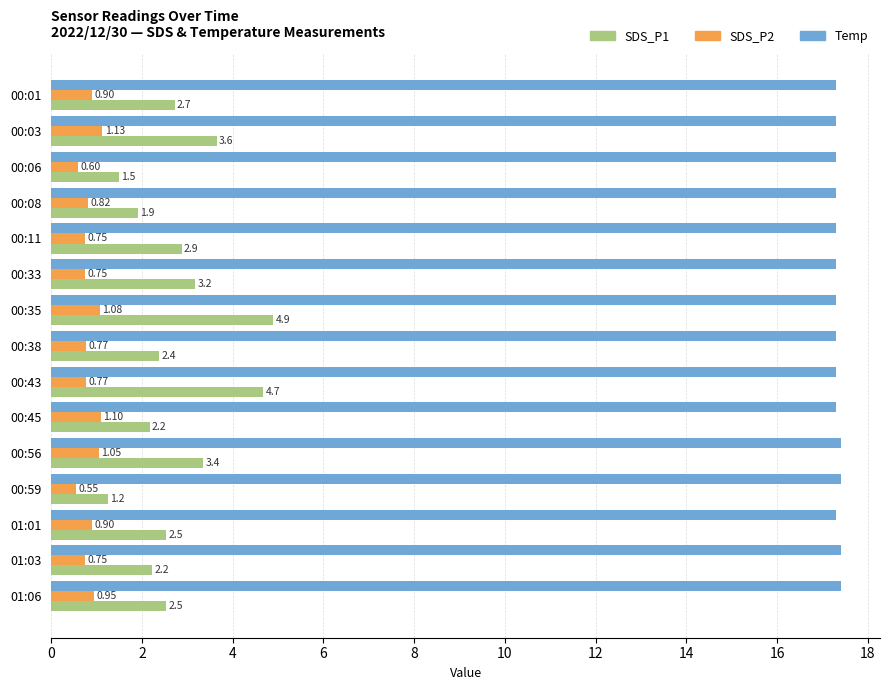

List the series in order of their peak value, lowest first.

SDS_P2, SDS_P1, Temp